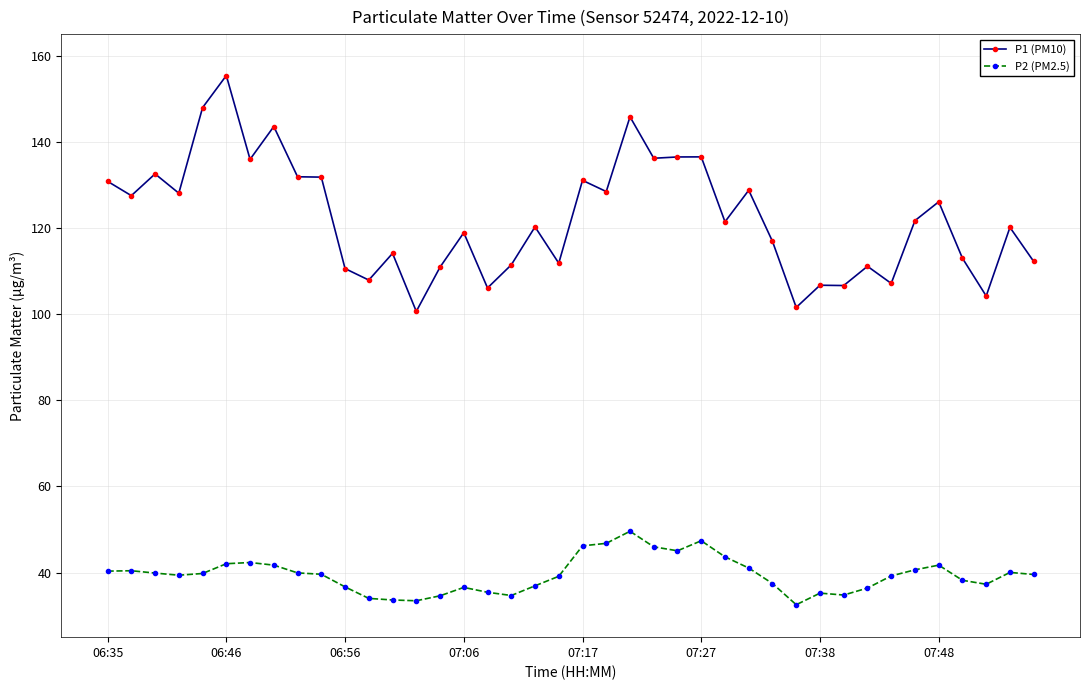

What are all the series names shown in the legend?

P1 (PM10), P2 (PM2.5)